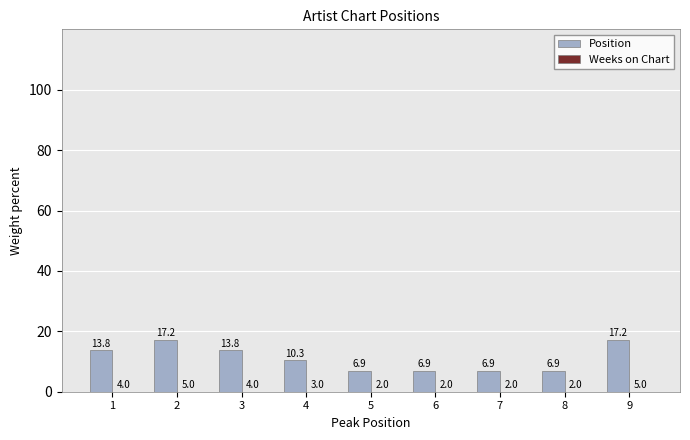

What is the maximum value shown in the chart?

17.2